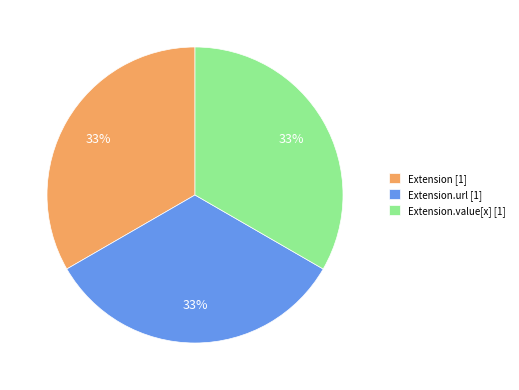

Is there a majority slice in this chart?

No